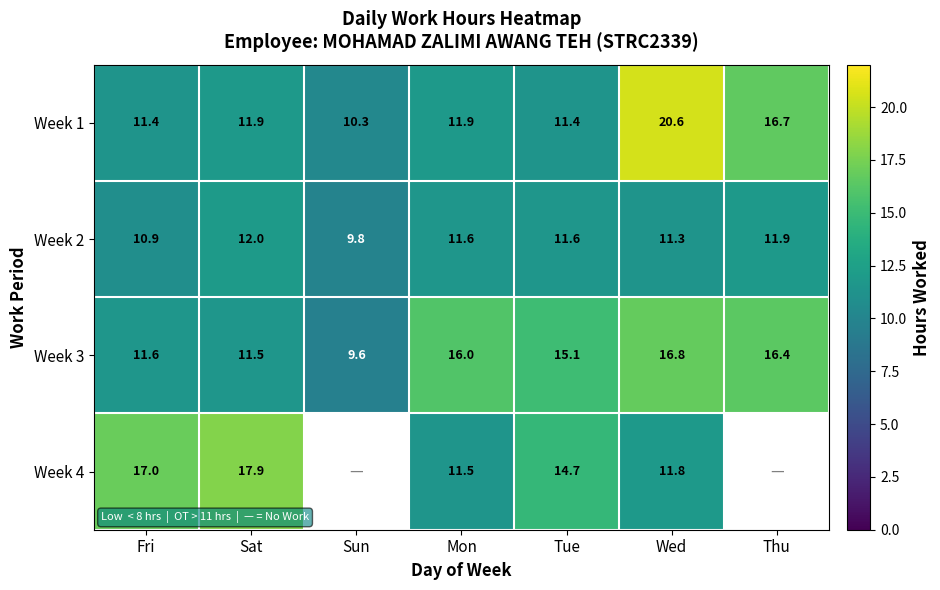

What is the difference between the maximum and minimum values in the Week 1 series?

10.3